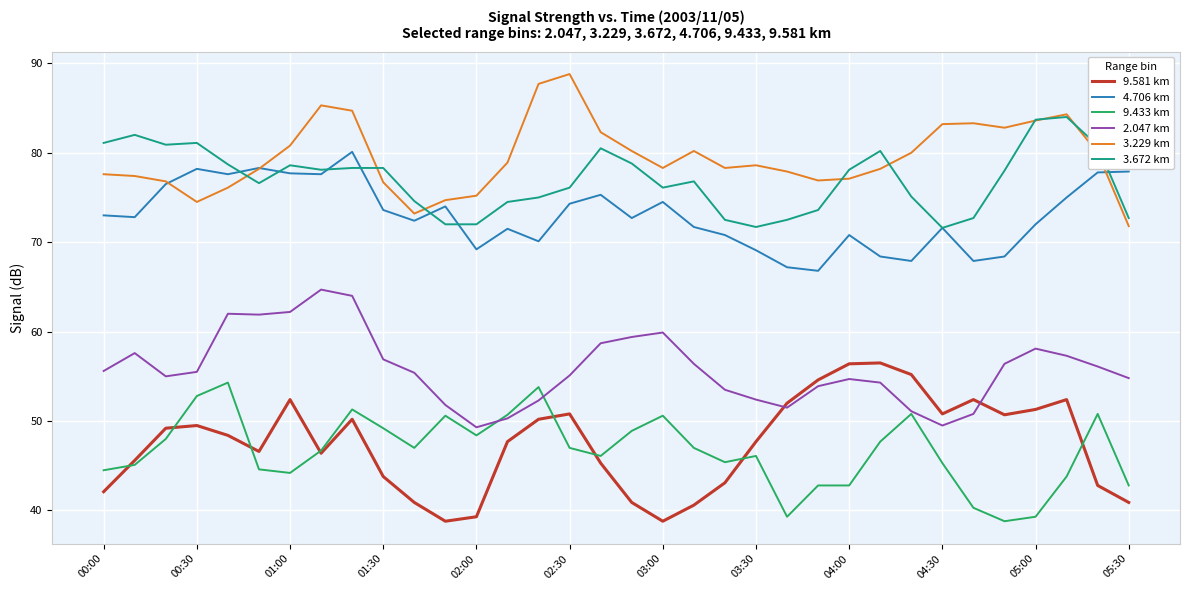

What is the highest value of the 9.433 km series?

54.3